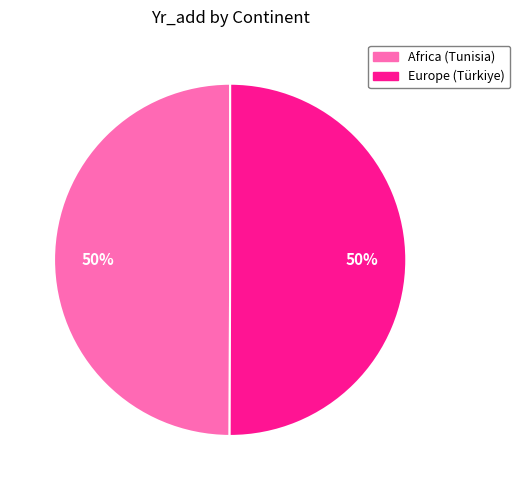

To the nearest percent, what is the average slice percentage?

50%